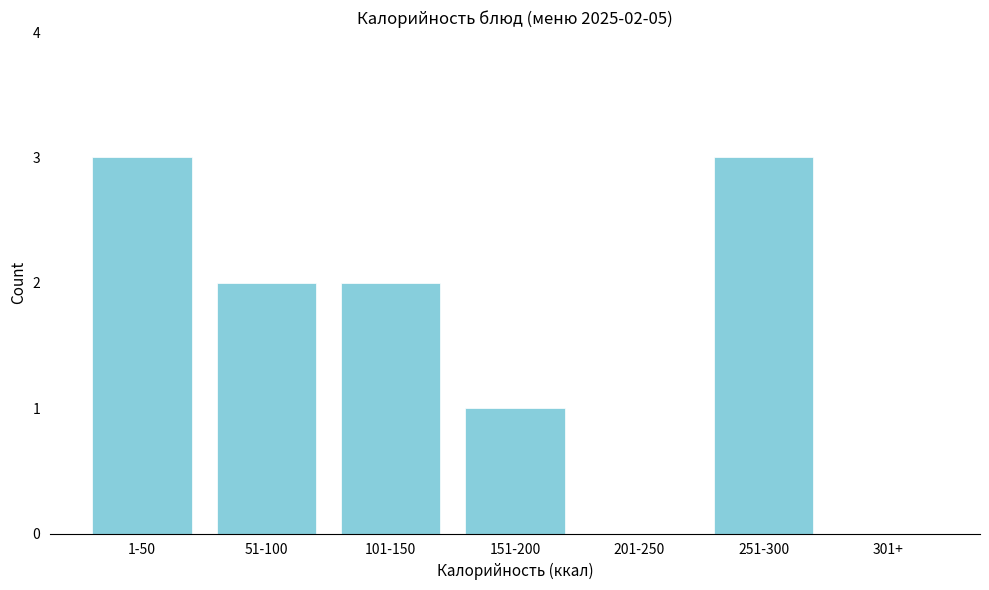

Reading left to right, transcribe all the data shown in this chart.

1-50=3	51-100=2	101-150=2	151-200=1	201-250=0	251-300=3	301+=0